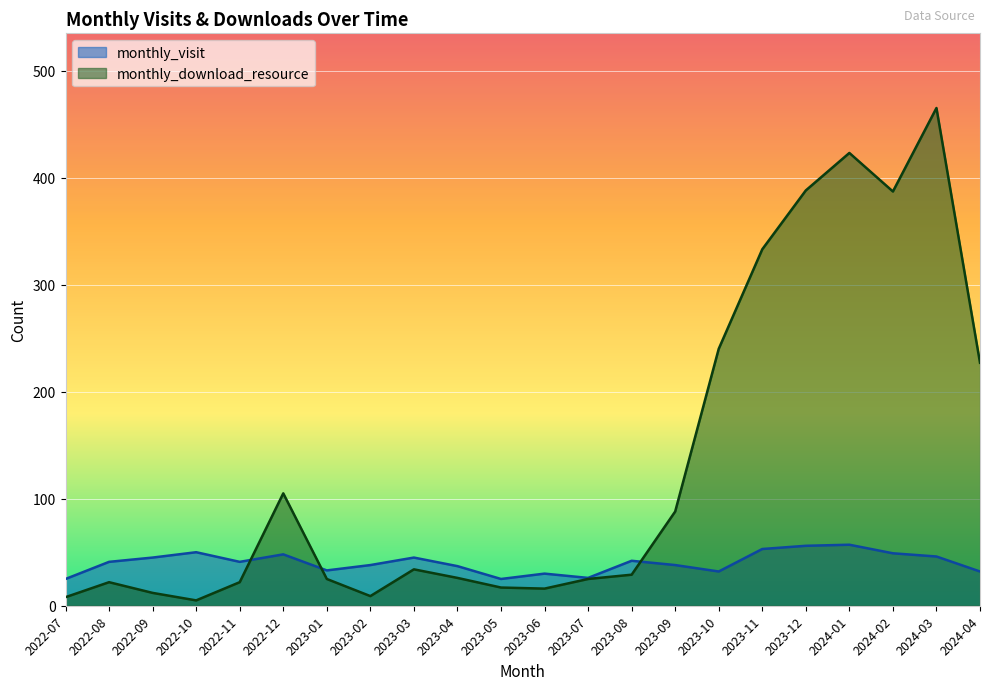

True or false: monthly_visit has a value of 74 at 2022-10.

False